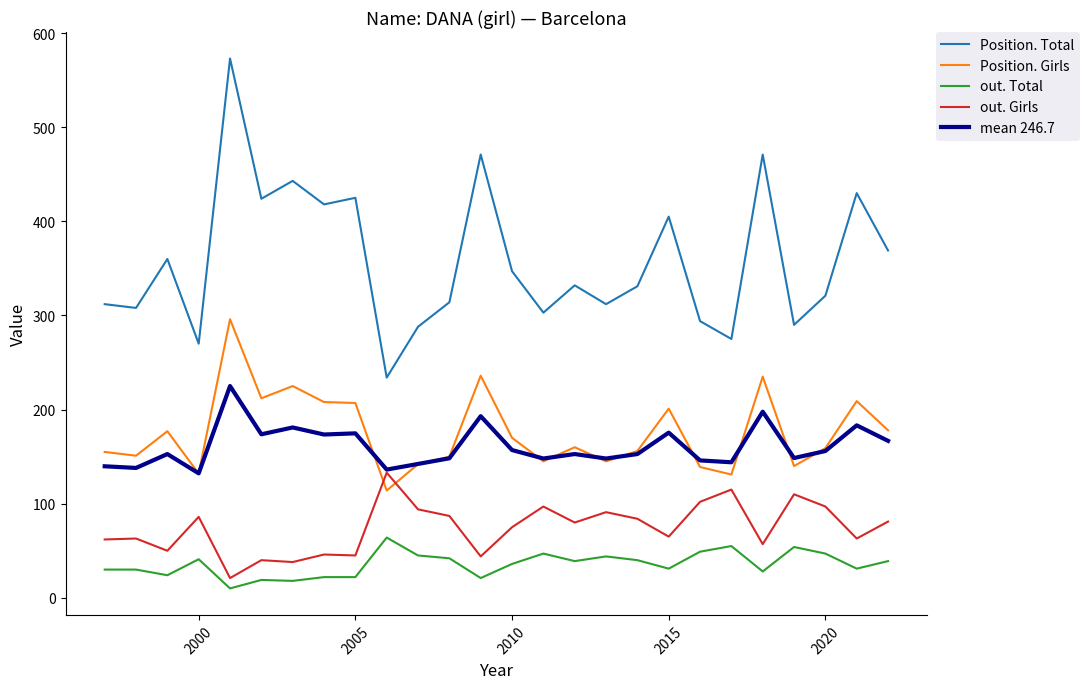

What is the greatest value displayed?

573.0